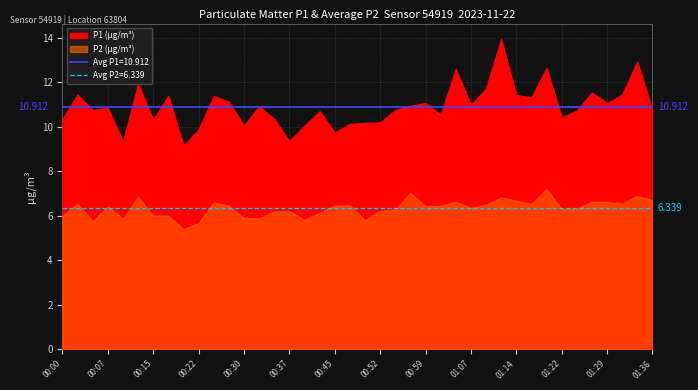

Reading right to left, what are all the values shown in this chart?

P1 (µg/m³): 10.7	12.9	11.4	11.1	11.6	10.7	10.4	12.7	11.3	11.4	13.9	11.7	11.0	12.6	10.6	11.1	10.9	10.8	10.2	10.2	10.1	9.8	10.7	10.1	9.3	10.3	10.9	10.1	11.1	11.4	9.9	9.2	11.4	10.3	11.9	9.3	10.8	10.8	11.4	10.3
P2 (µg/m³): 6.7	6.9	6.5	6.6	6.6	6.3	6.3	7.2	6.5	6.7	6.8	6.5	6.3	6.6	6.5	6.4	7.0	6.3	6.2	5.8	6.5	6.5	6.1	5.8	6.2	6.2	5.9	5.9	6.5	6.6	5.7	5.4	6.0	6.0	6.8	5.8	6.4	5.8	6.5	6.0